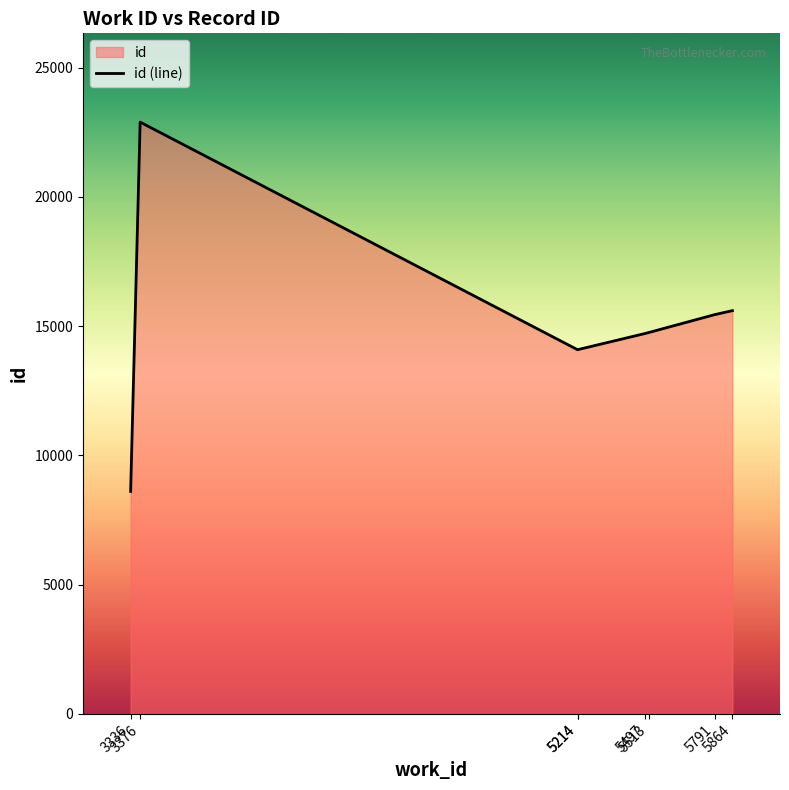

The value at 3336 is 8607. True or false?

True